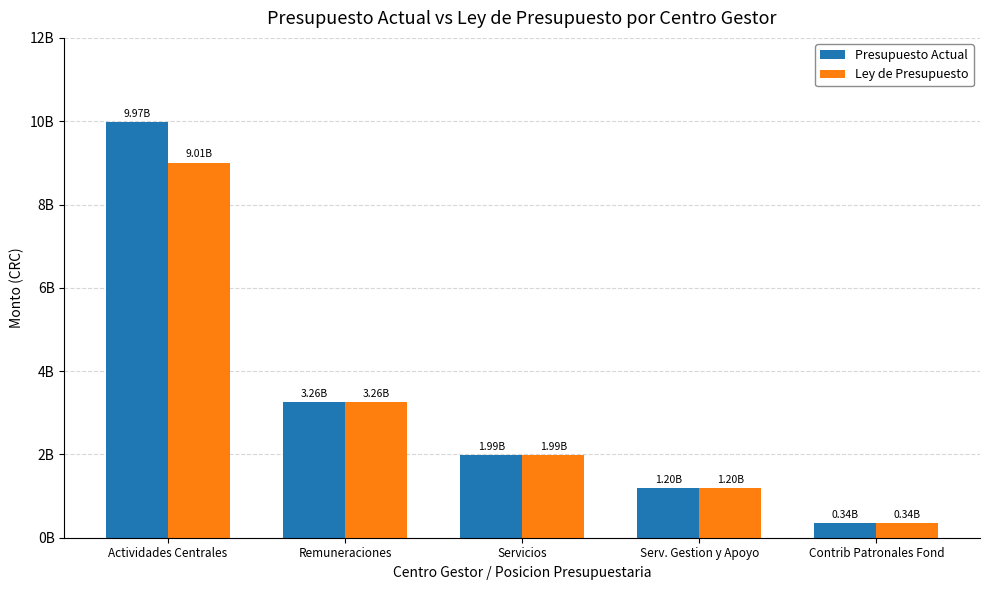

Are the bars horizontal?

No